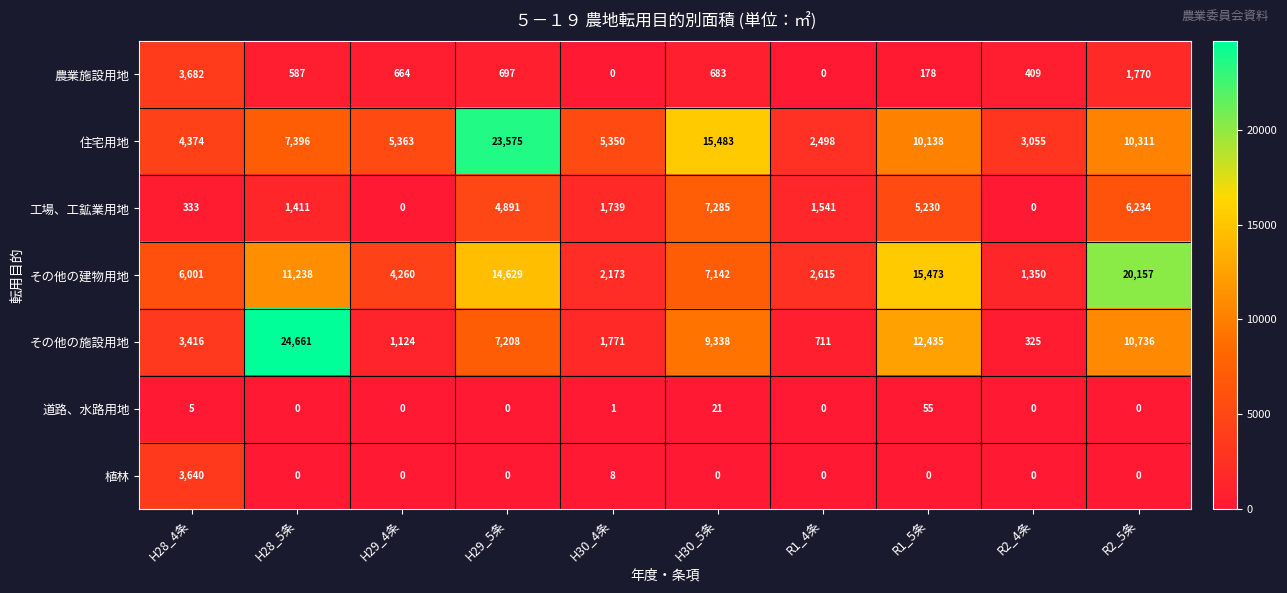

Read the その他の施設用地 value at H30_4条, to the nearest 10.

1770